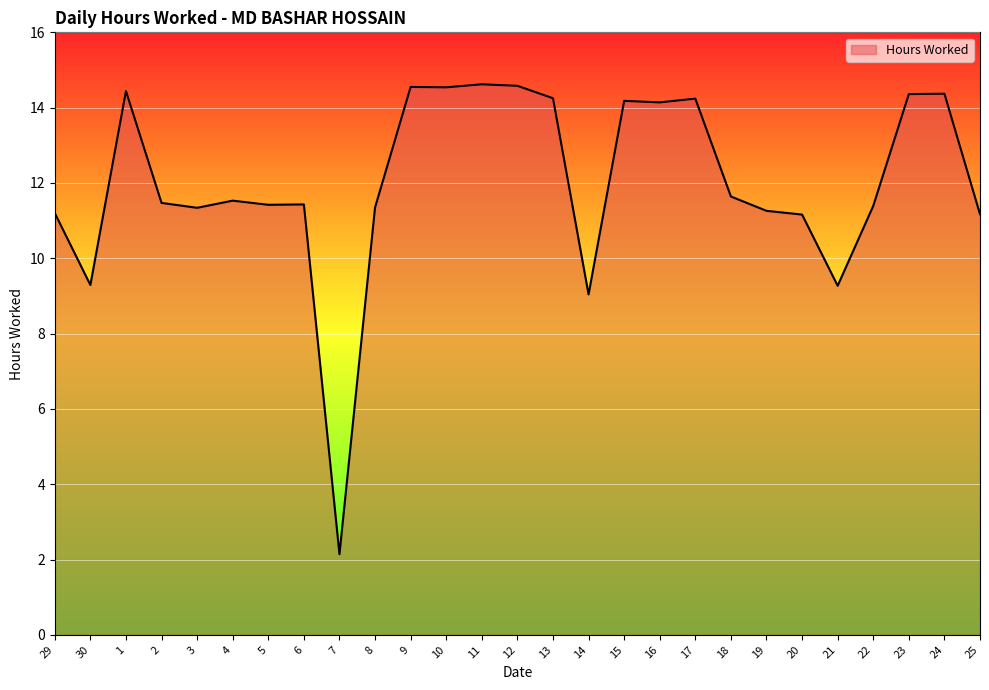

Does the chart display data point markers on the line(s)?

No